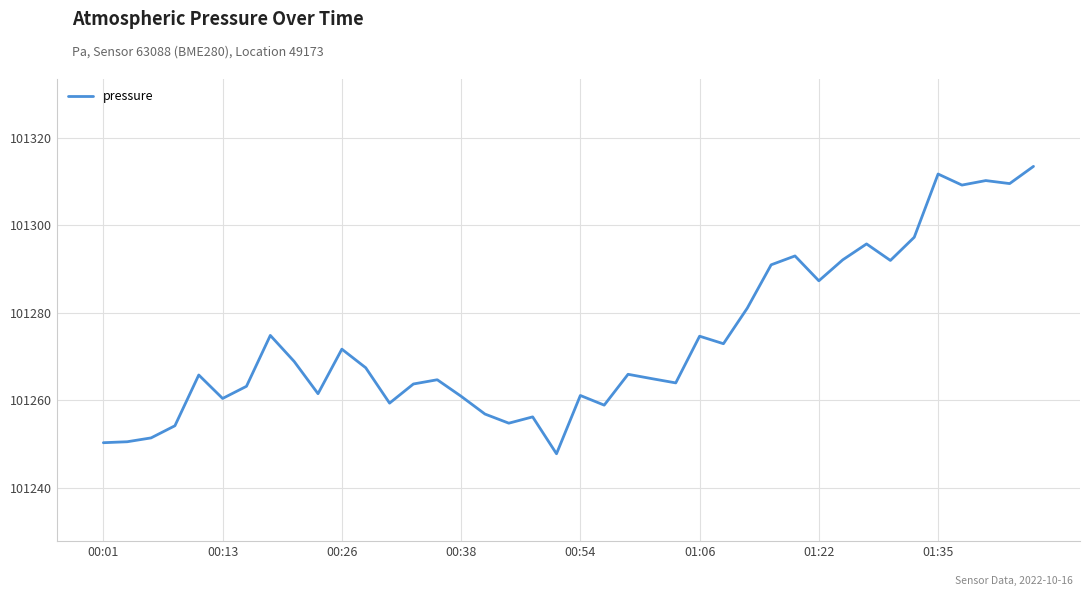

How many lines are shown in the chart?

1